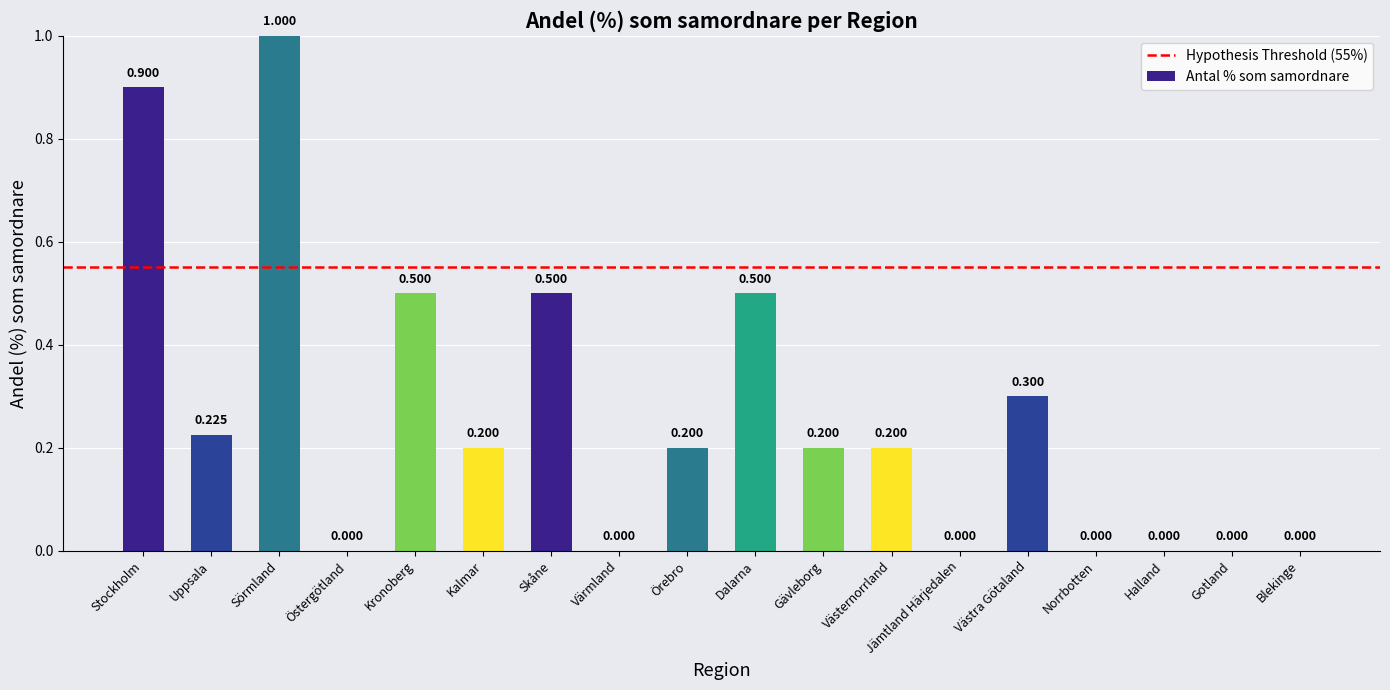

At which category does the chart reach its peak across all series?

Sörmland